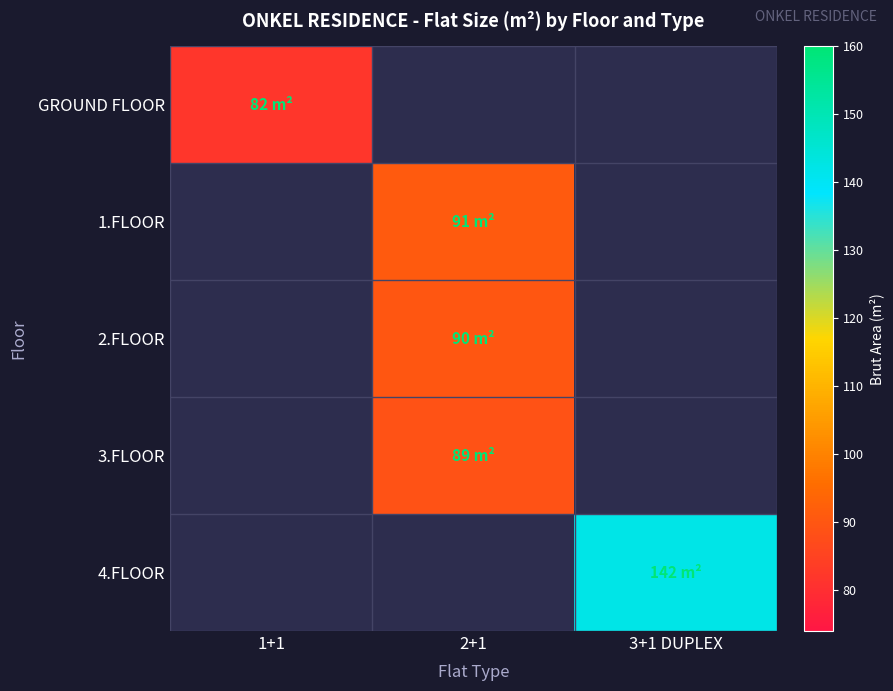

Rank the categories by 4.FLOOR value from lowest to highest.

1+1, 2+1, 3+1 DUPLEX